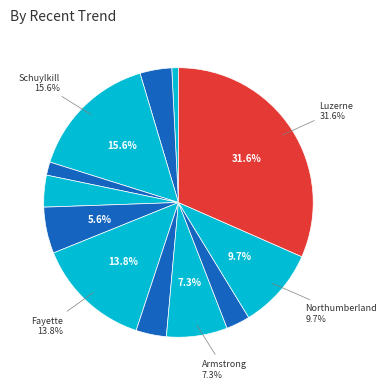

Count the number of slices in the pie.

12